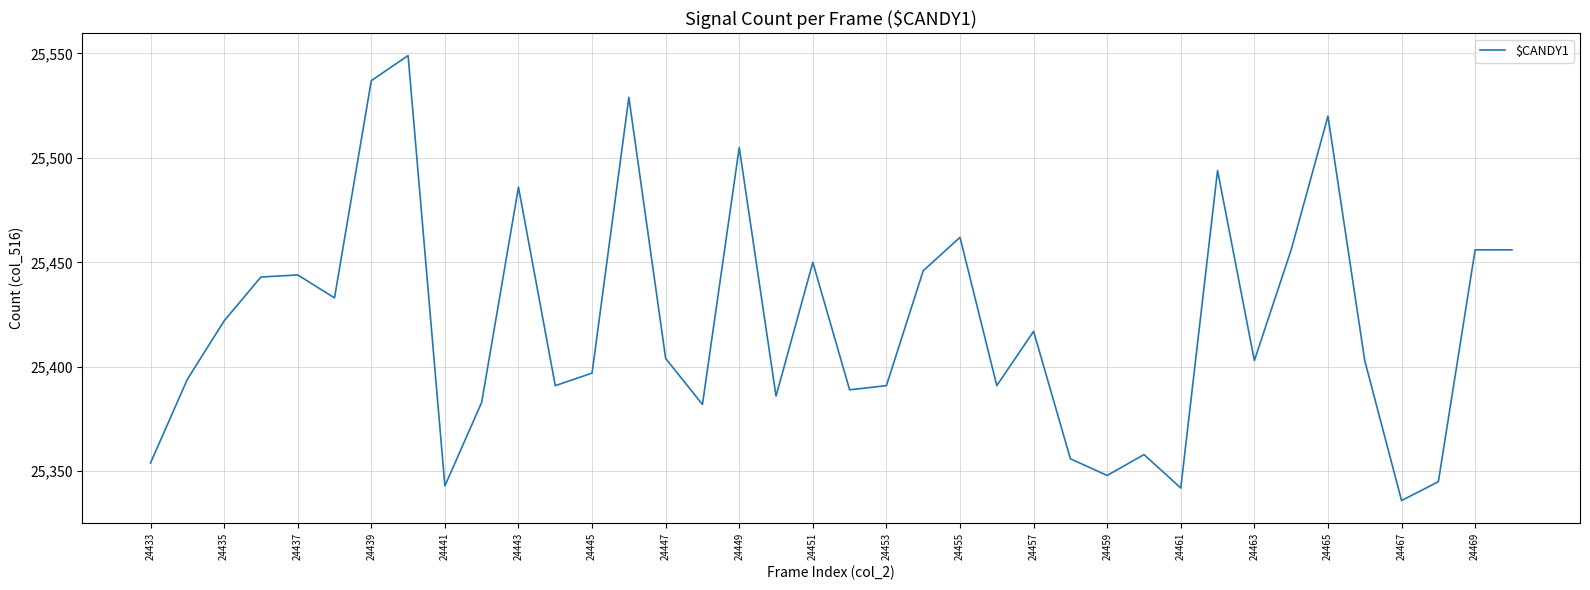

What is the maximum value shown in the chart?

25549